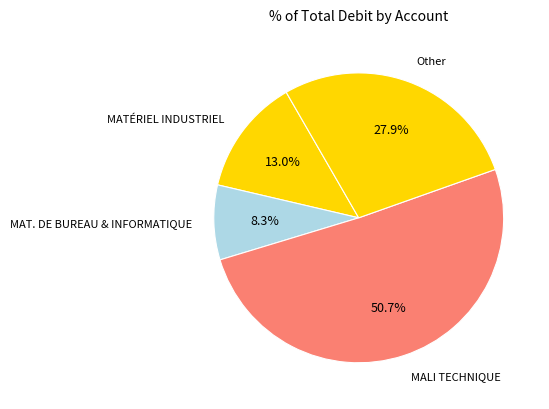

Which category accounts for the majority?

MALI TECHNIQUE